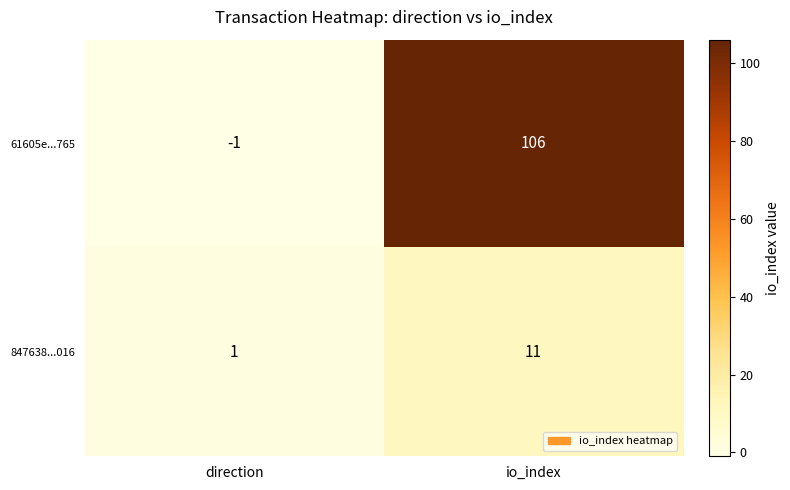

How many distinct data groups are displayed?

2